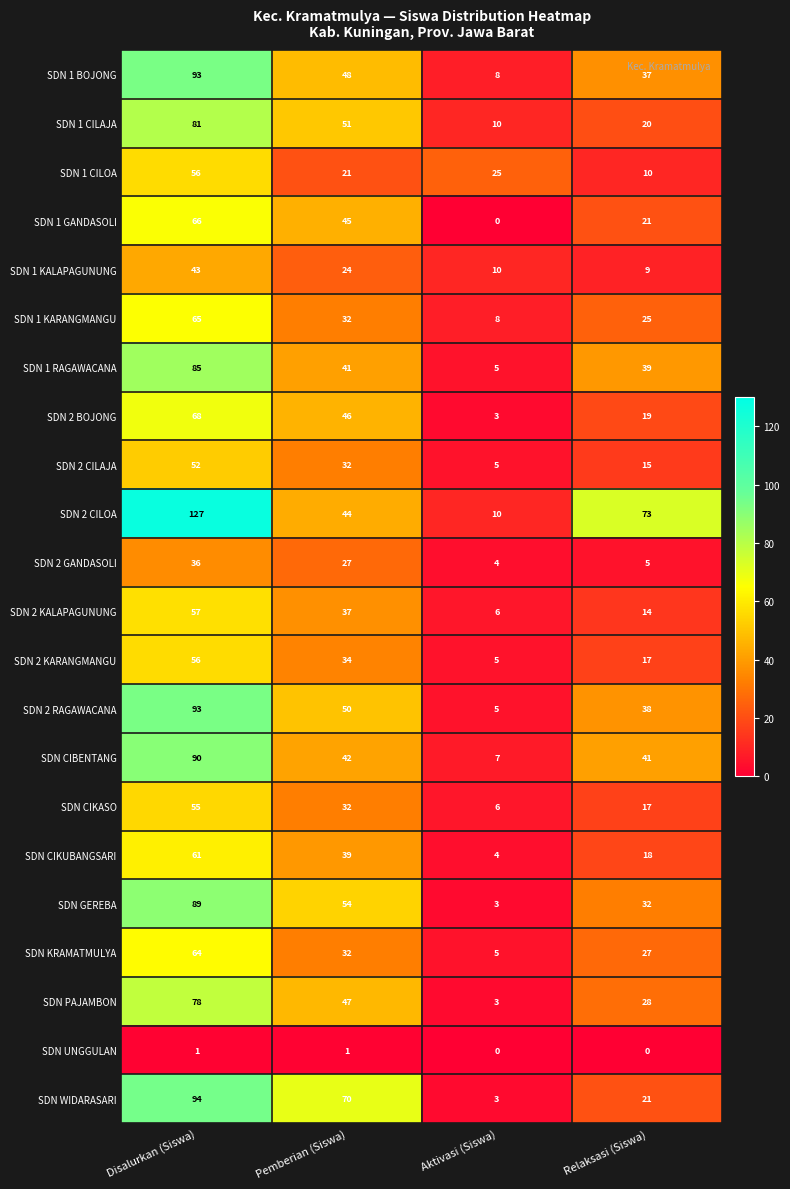

What is the total value across all series at Aktivasi (Siswa)?

135